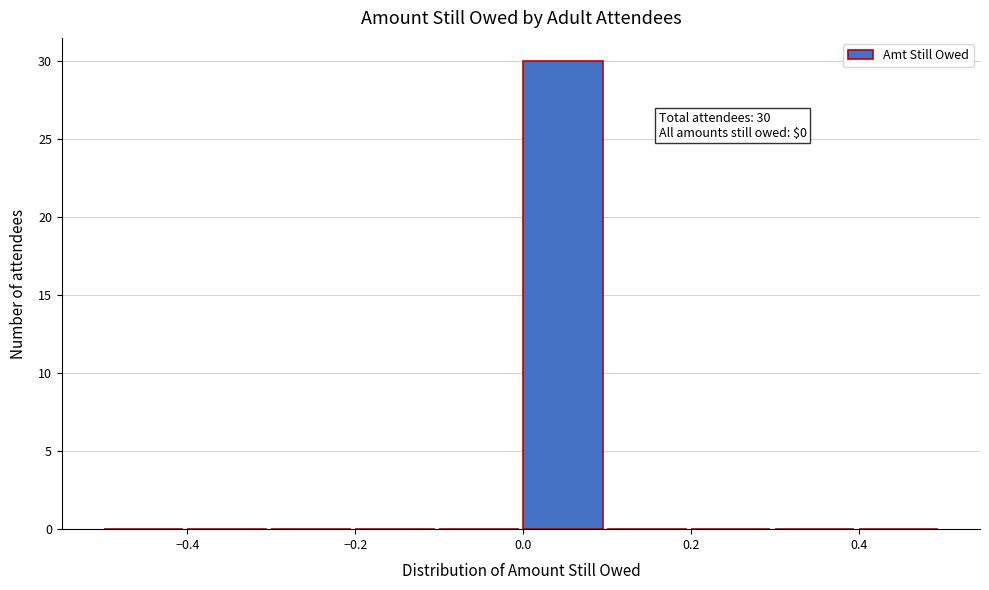

Over which range of the x-axis is the bar tallest?

0.0 to 0.1